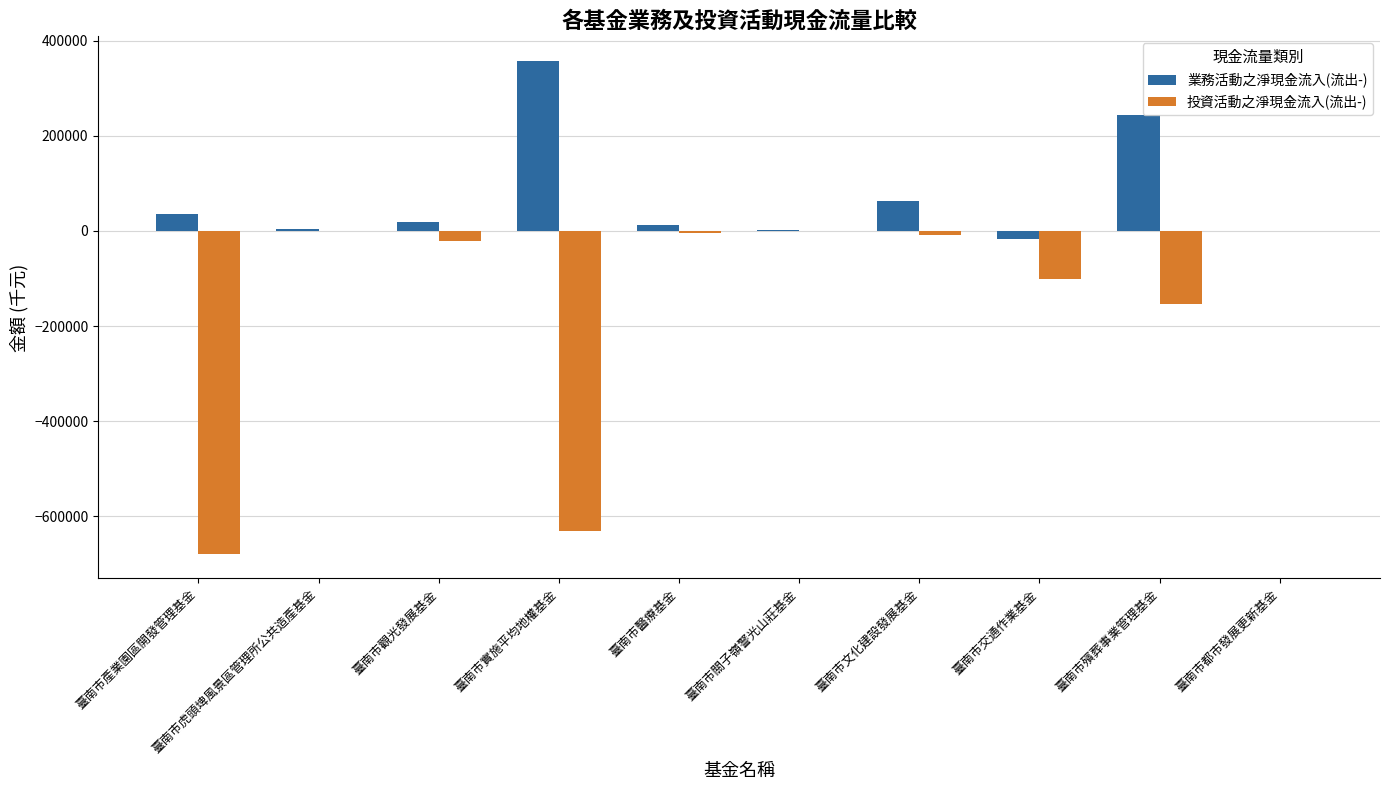

How many distinct data groups are displayed?

2